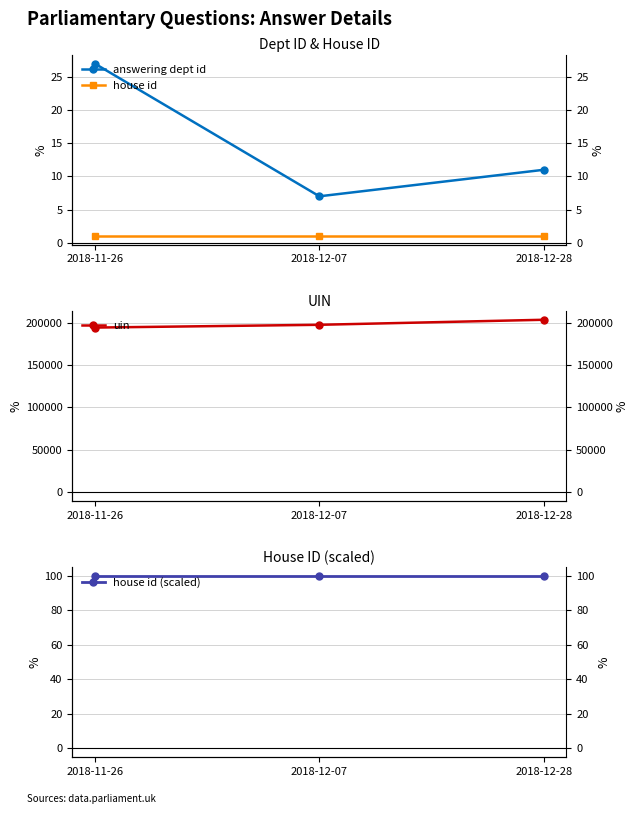

What is the sum of the house id values at 2018-12-07 and 2018-11-26?

2